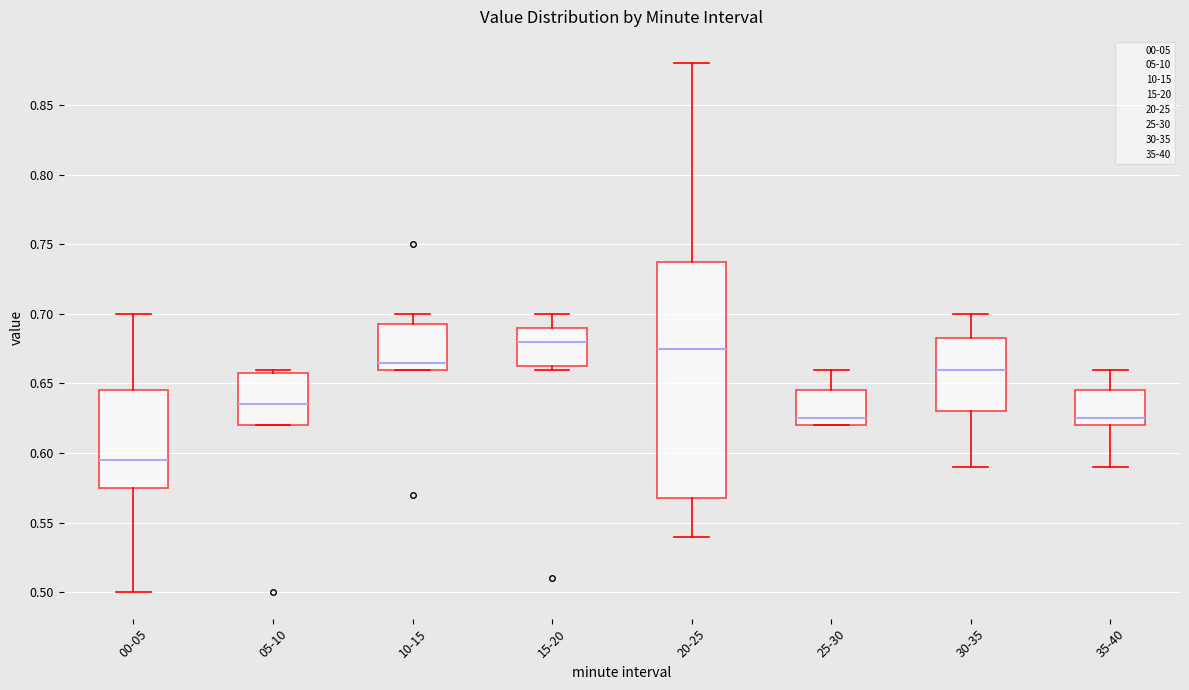

Reading left to right, transcribe this box plot: for each box, give where its median line is, the range the box spans, and where its two whiskers end, as read against the y-axis. The values are not printed on the chart, so give them approximately, as read against the axis.

00-05: median 0.595, box 0.575 to 0.645, whiskers 0.500 to 0.700
05-10: median 0.635, box 0.620 to 0.660, whiskers 0.620 to 0.660 (just above the box's upper edge)
10-15: median 0.665, box 0.660 to 0.695, whiskers 0.660 to 0.700
15-20: median 0.680, box 0.665 to 0.690, whiskers 0.660 to 0.700
20-25: median 0.675, box 0.570 to 0.740, whiskers 0.540 to 0.880
25-30: median 0.625, box 0.620 to 0.645, whiskers 0.620 to 0.660
30-35: median 0.660, box 0.630 to 0.685, whiskers 0.590 to 0.700
35-40: median 0.625, box 0.620 to 0.645, whiskers 0.590 to 0.660